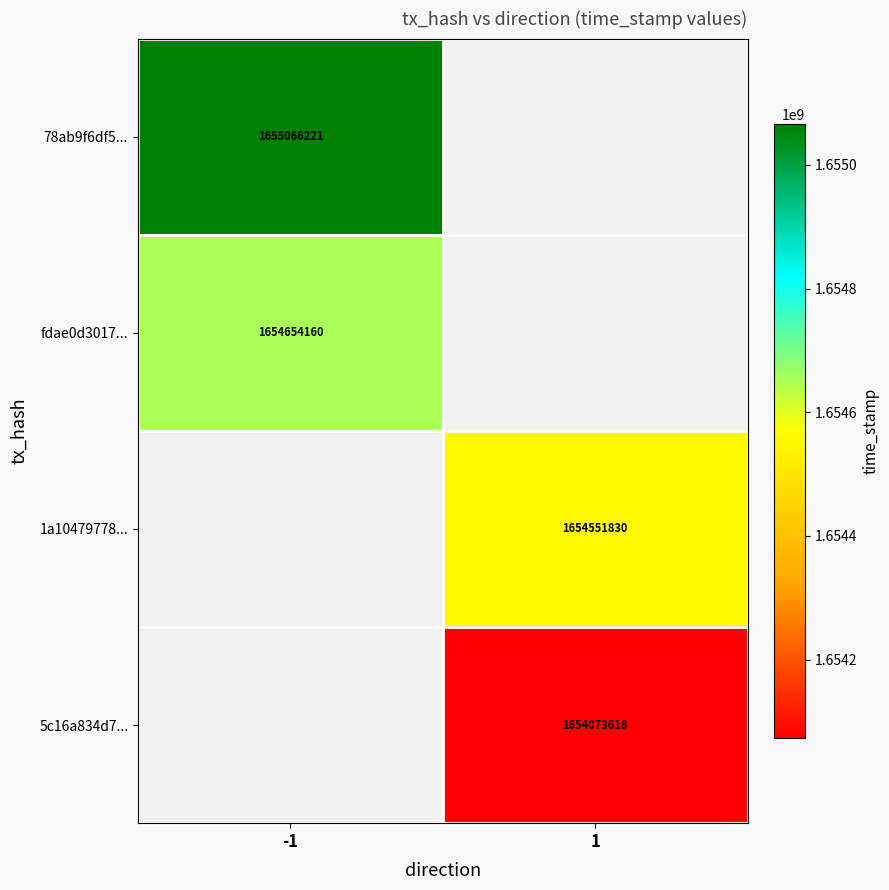

The 78ab9f6df5... series shows 956600395 at -1. True or false?

False